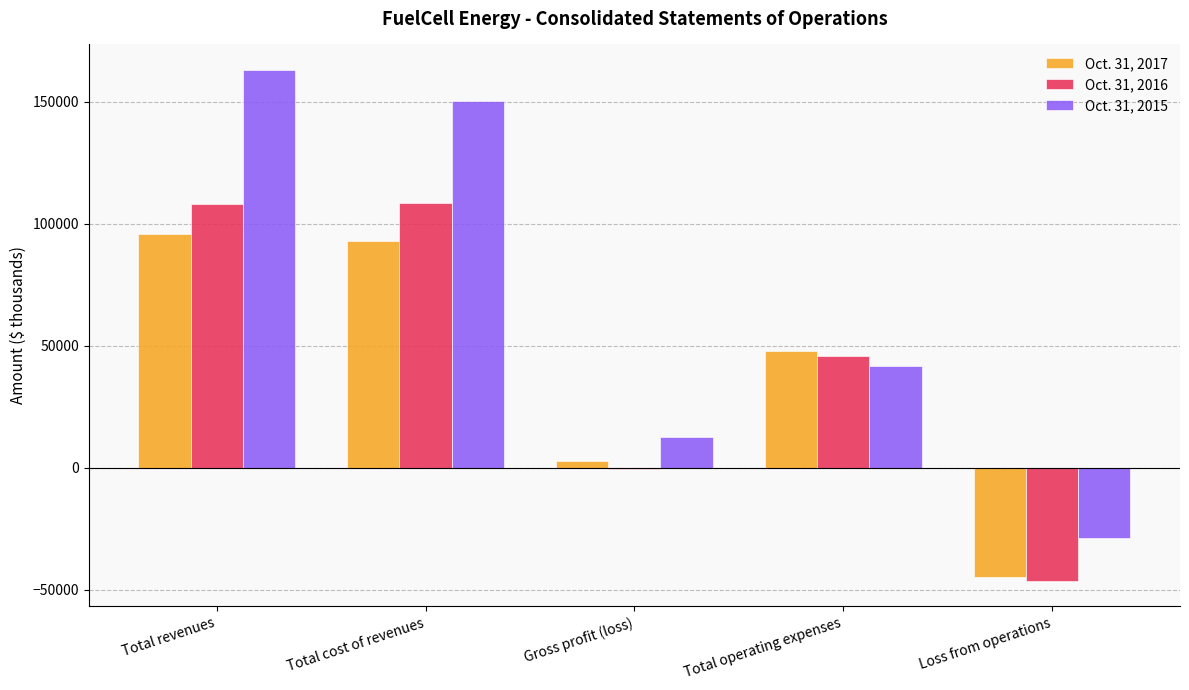

Count the number of categories in the chart.

5